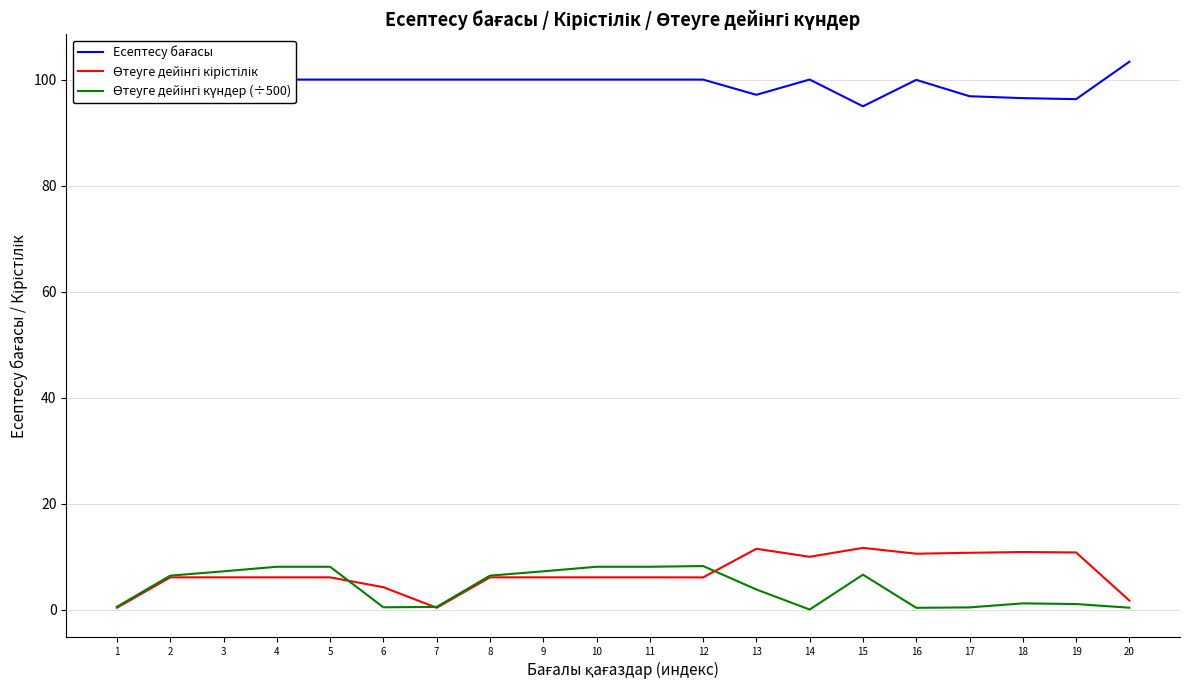

What is the total value across all series at 4?

114.2